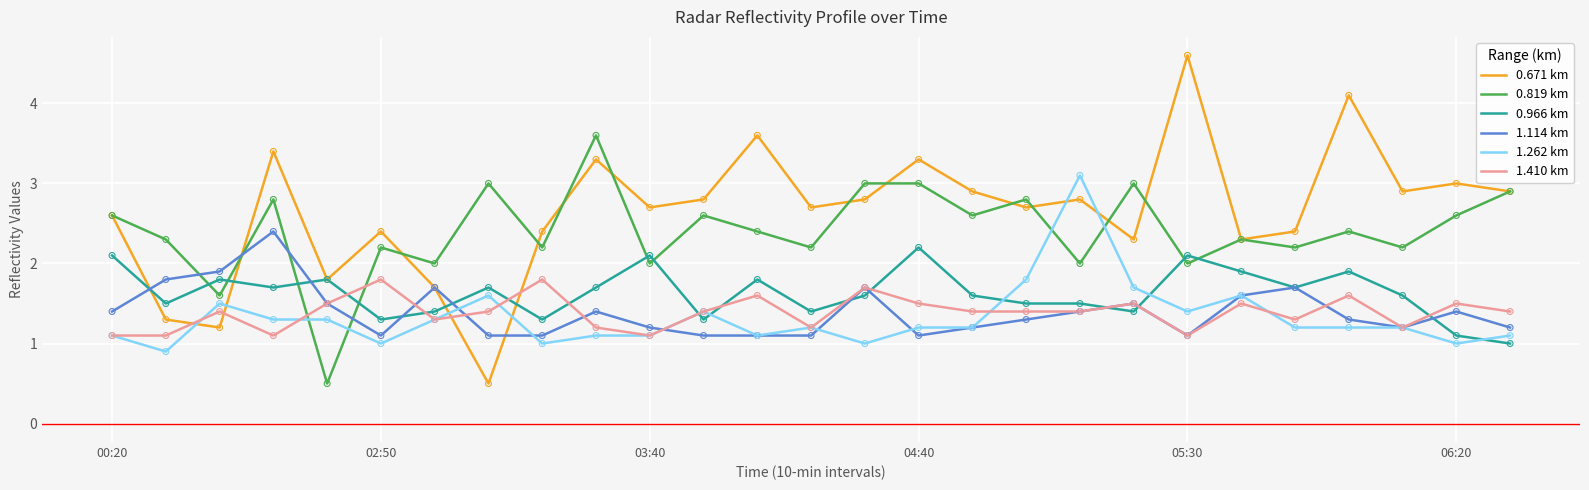

Which series has the widest spread of values?

0.671 km